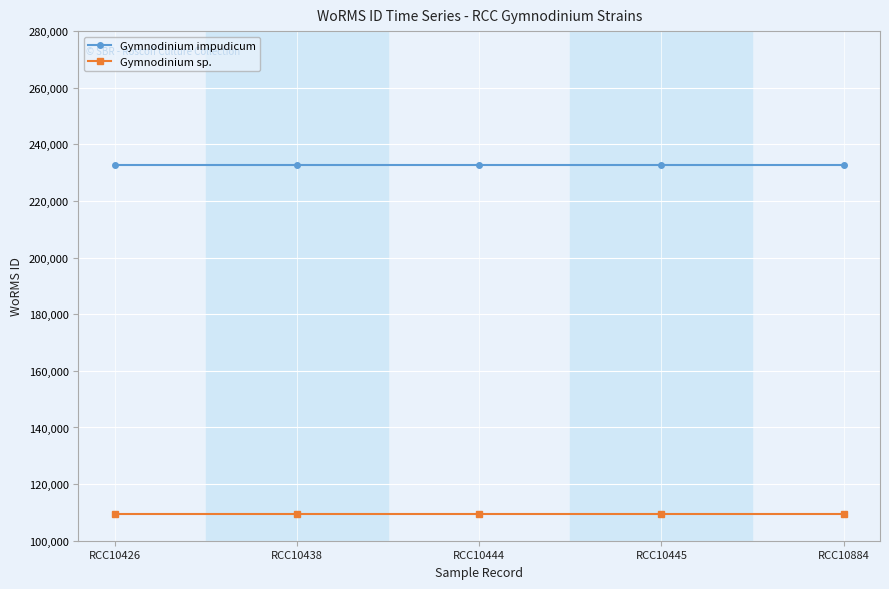

What is the sum of all Gymnodinium impudicum values?

1163925